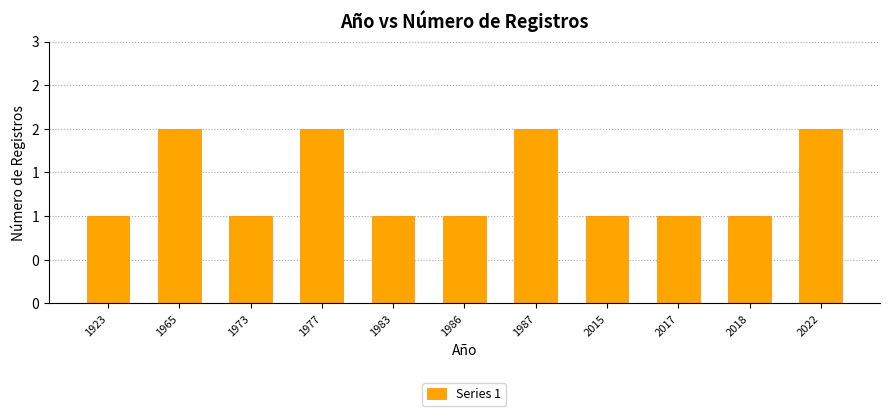

Rank the categories by value from lowest to highest.

1923, 1973, 1983, 1986, 2015, 2017, 2018, 1965, 1977, 1987, 2022